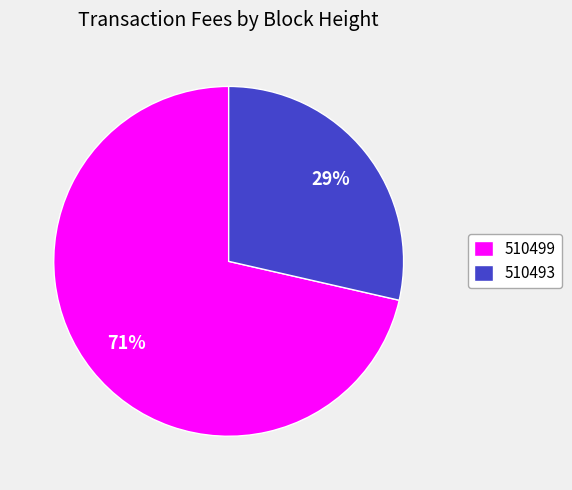

How many segments does this pie chart have?

2